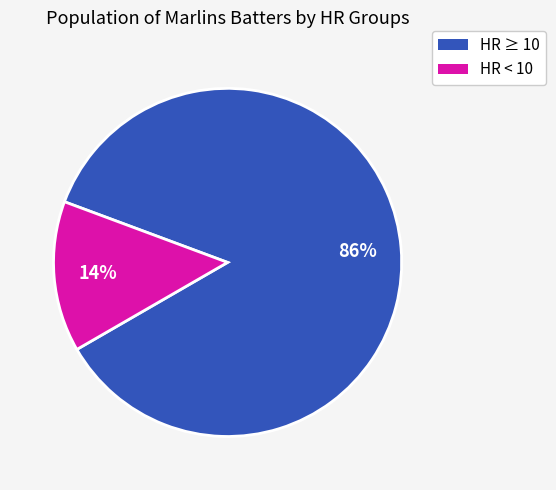

Is there a majority slice in this chart?

Yes